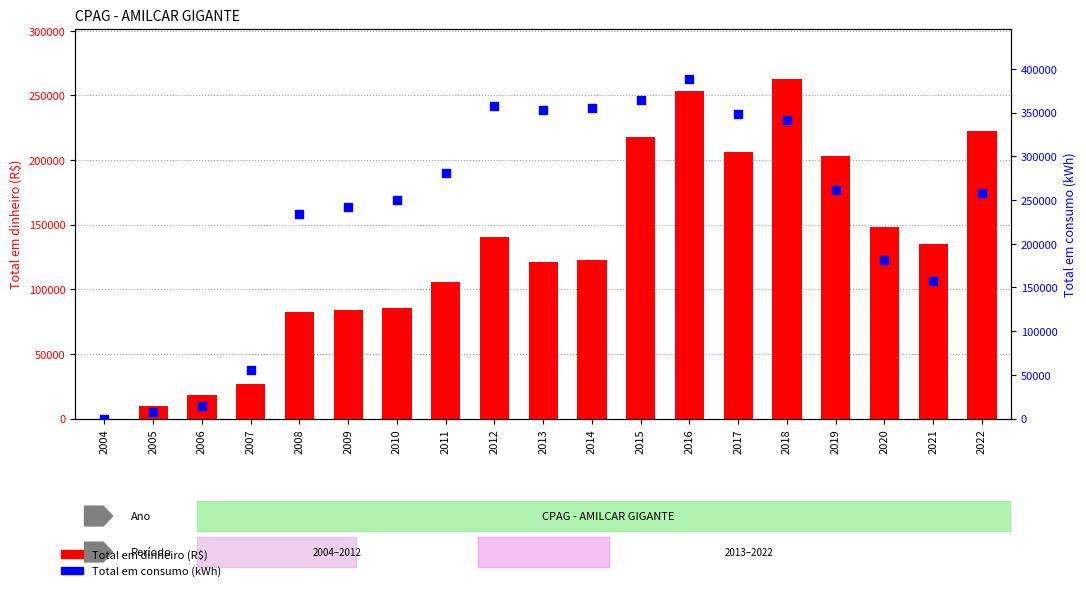

Which series has the widest spread of Y values?

Total em consumo (kWh)